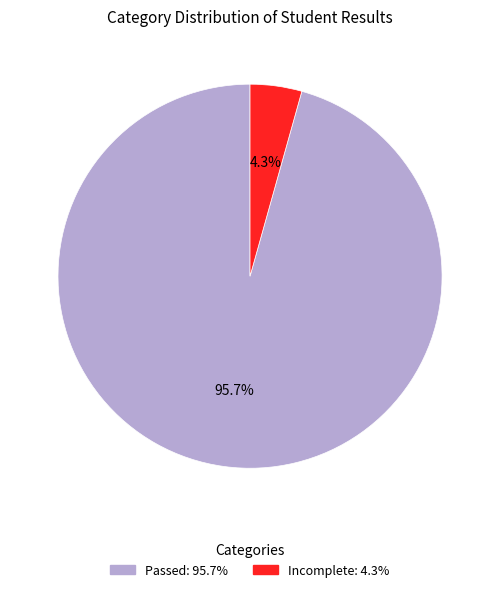

What is the largest slice in the pie chart?

Passed